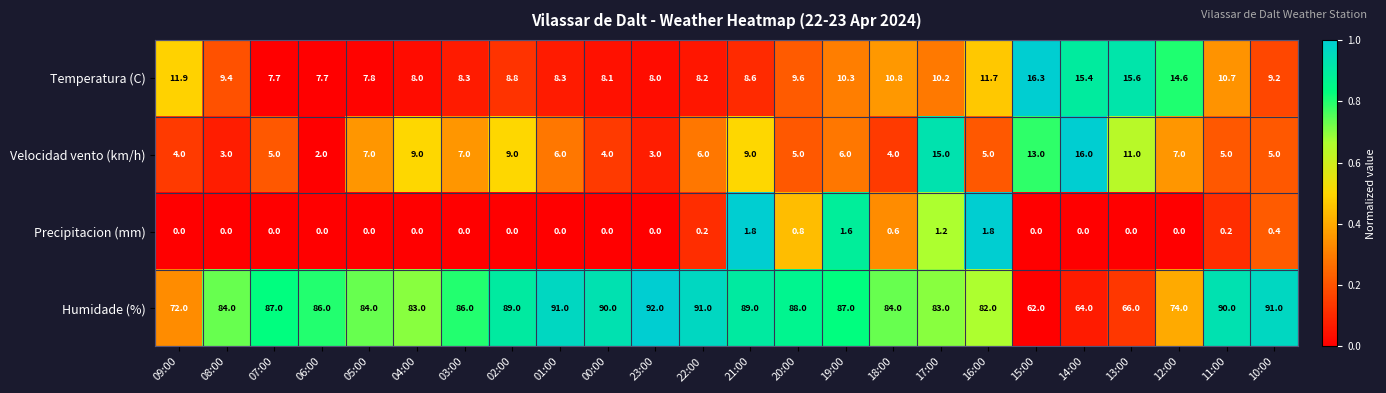

What is the sum of all Temperatura (C) values?

245.2